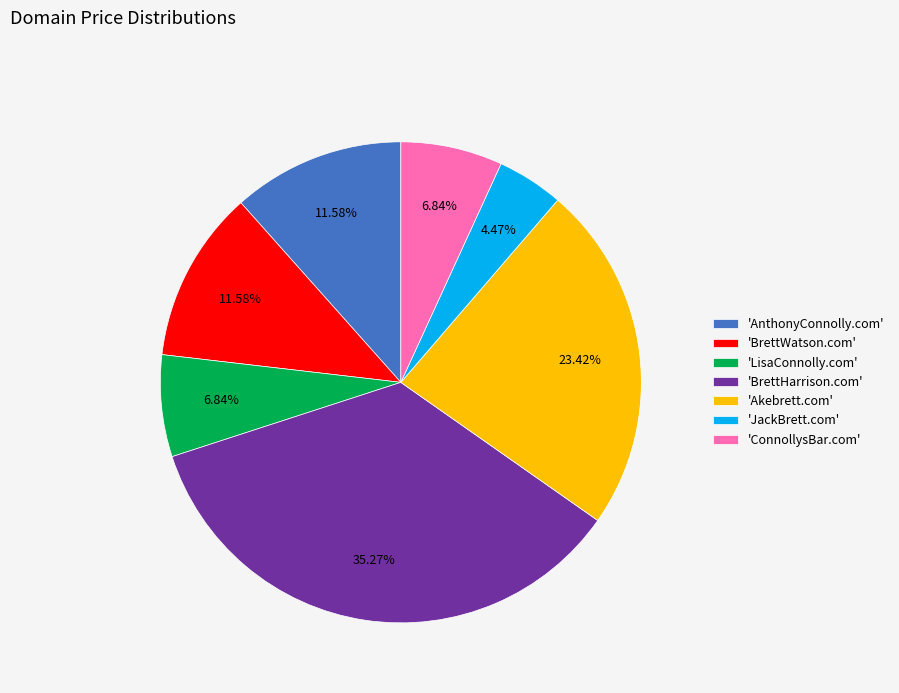

Is there any slice that represents more than half of the pie?

No